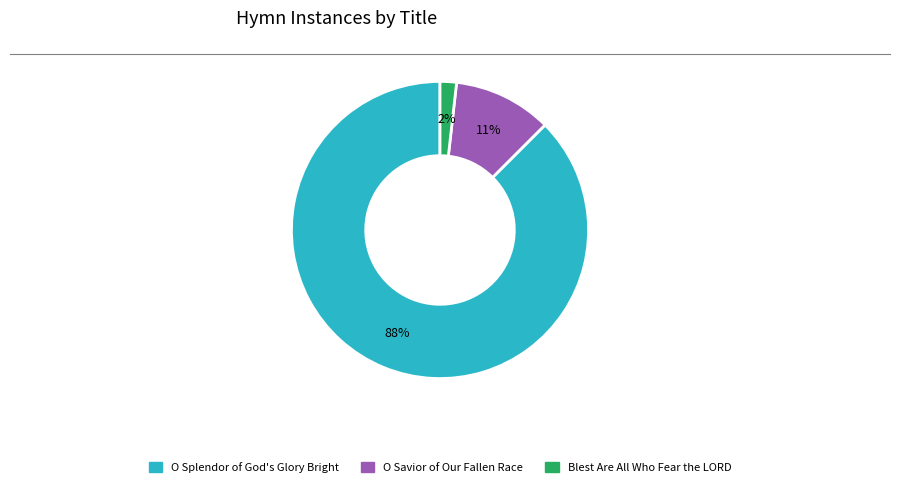

To the nearest percent, what is the combined percentage of O Splendor of God's Glory Bright and Blest Are All Who Fear the LORD?

89%